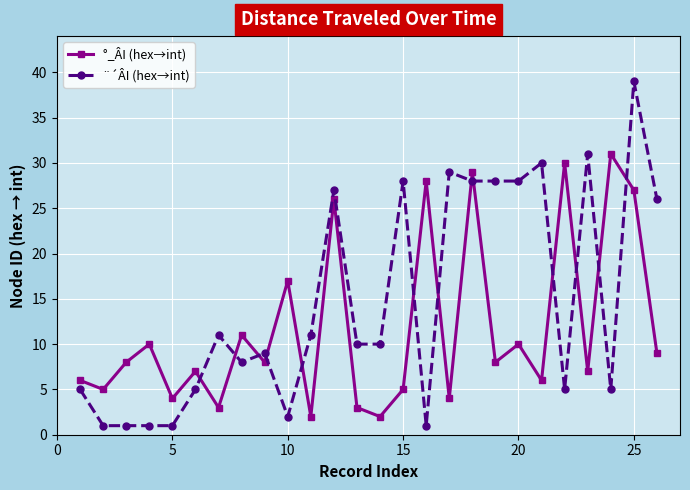

What is the highest value of the ¨´ÂI (hex→int) series?

39